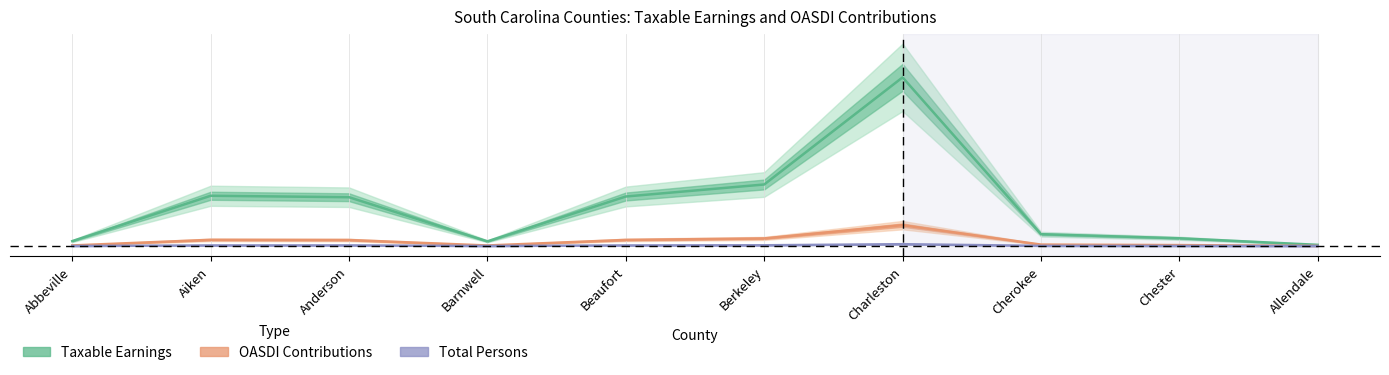

What is the spread (max minus min) of values at Berkeley?

0.4